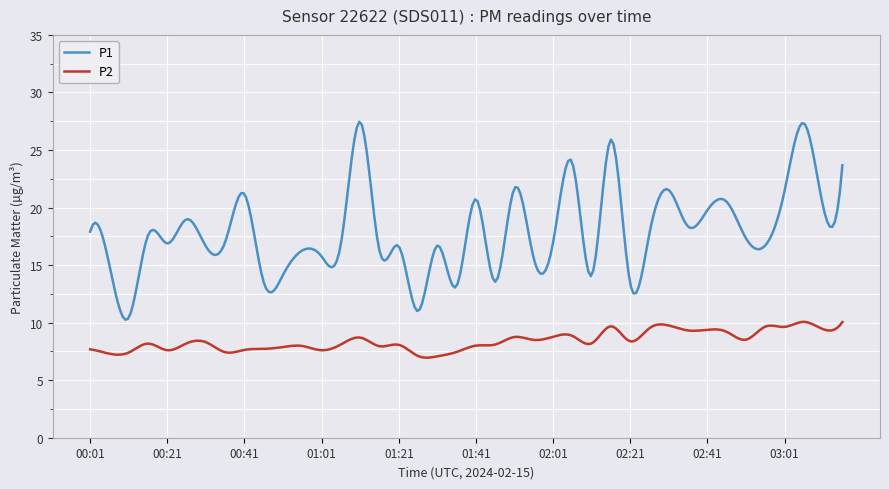

True or false: P1 and P2 cross at least once.

False